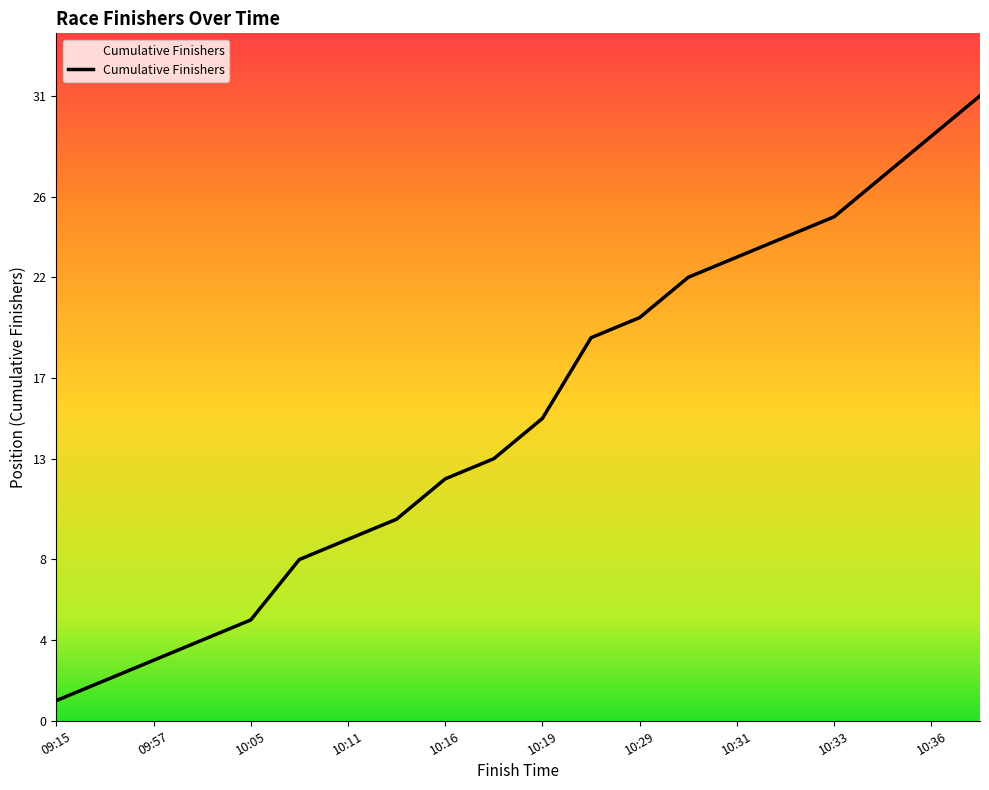

What is the maximum value shown in the chart?

31